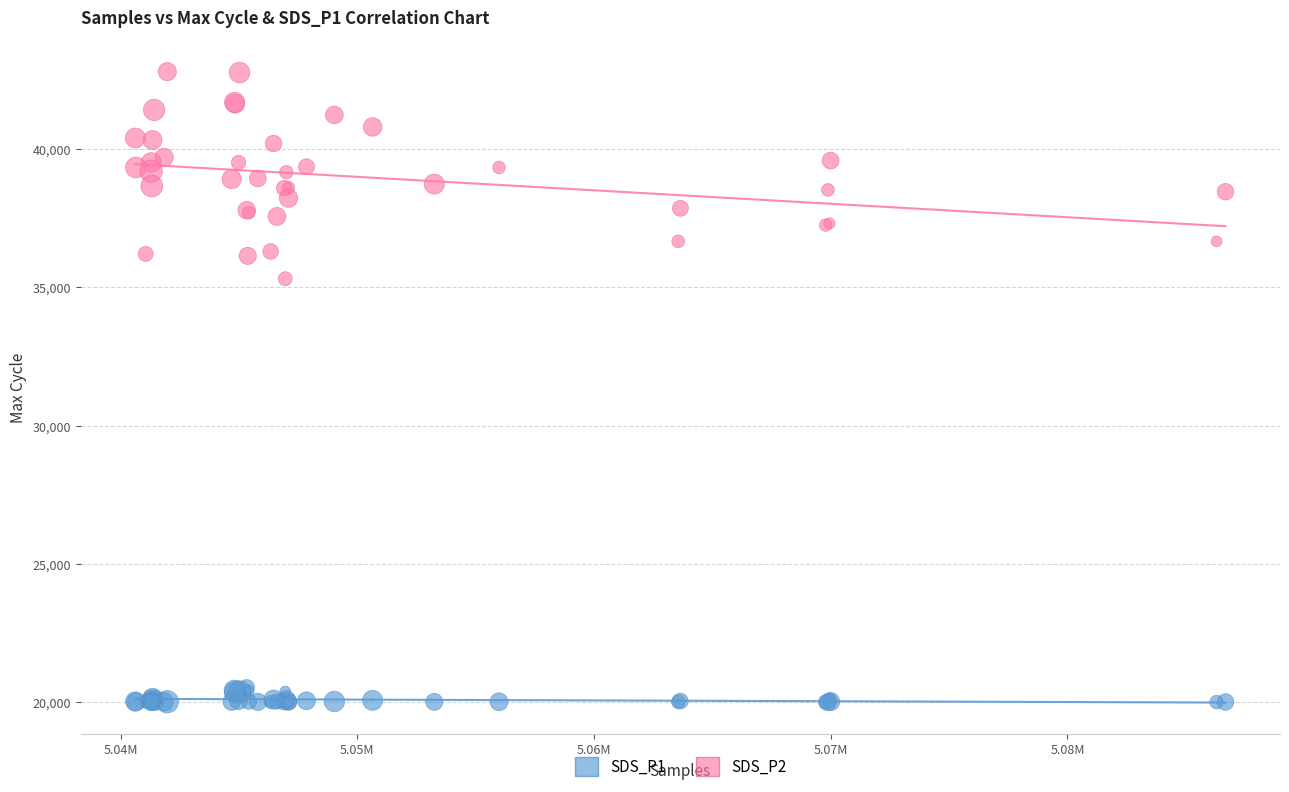

Across all series, what Y value is closest to 31402?

35315